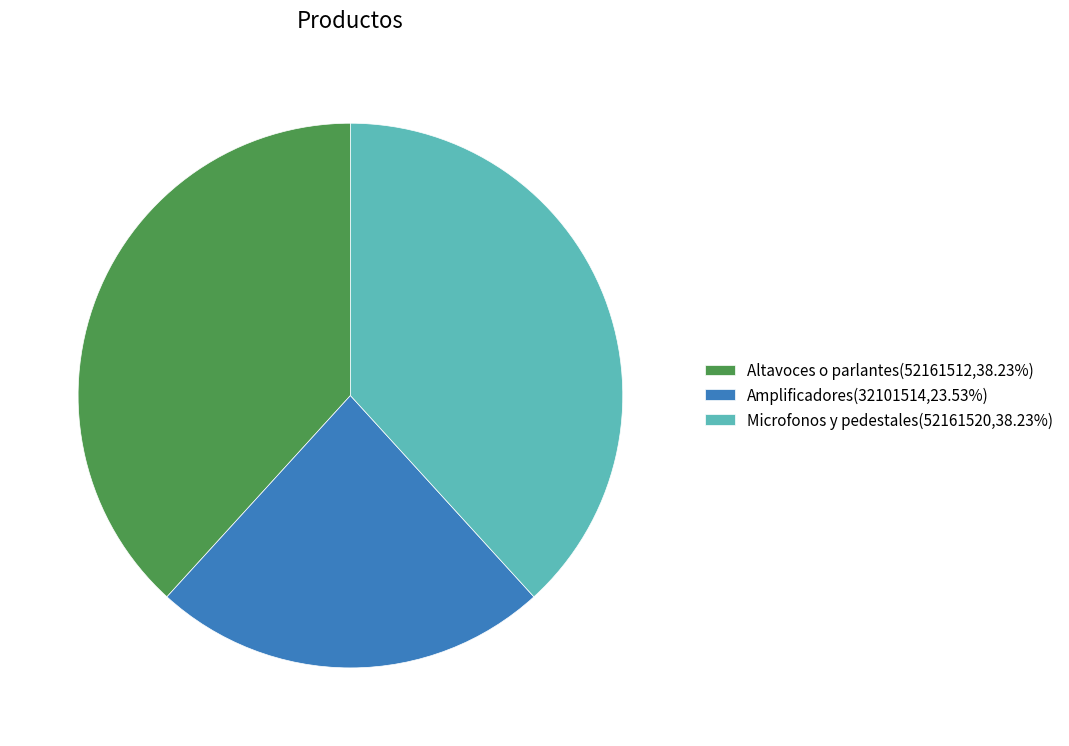

What is the smallest slice in the pie chart?

Amplificadores